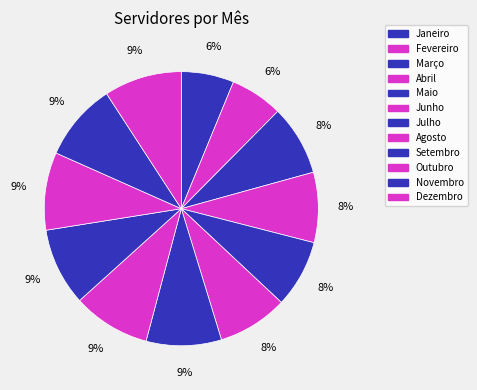

Is there a majority slice in this chart?

No